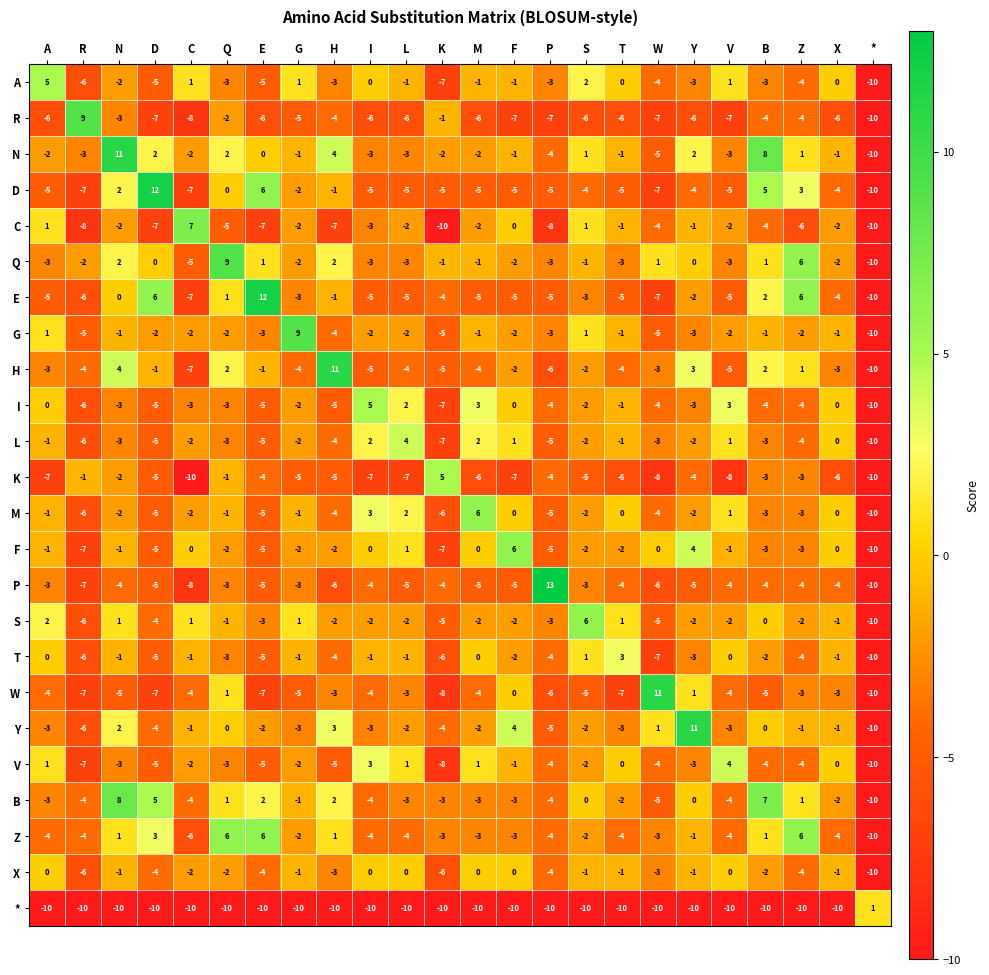

At which label does X reach its minimum?

*